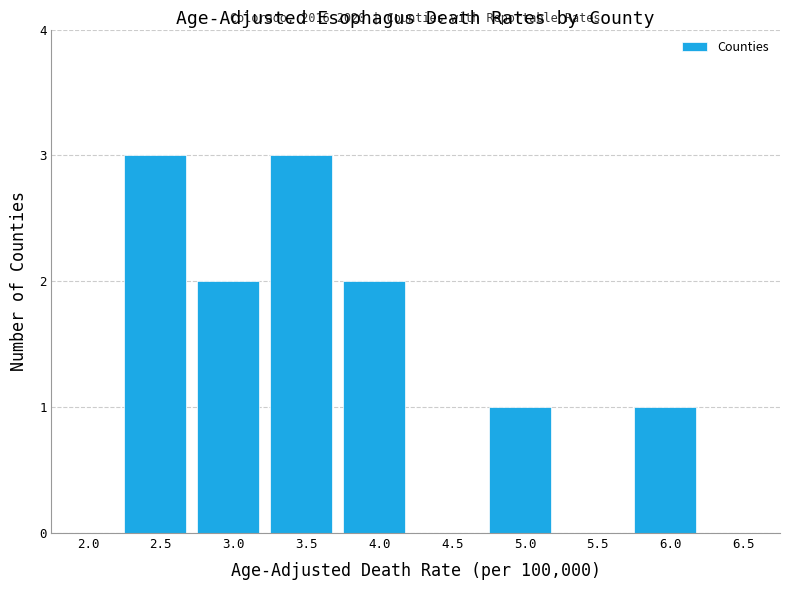

Reading left to right, transcribe all the data shown in this chart.

2.0=0	2.5=3	3.0=2	3.5=3	4.0=2	4.5=0	5.0=1	5.5=0	6.0=1	6.5=0